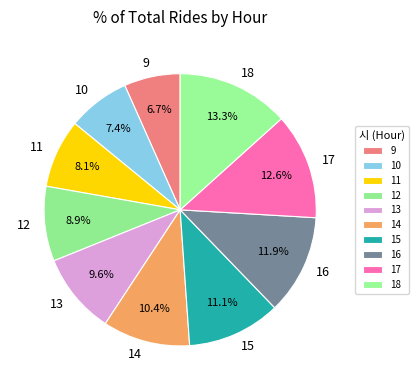

The 17 slice represents 13% of the pie. True or false?

True